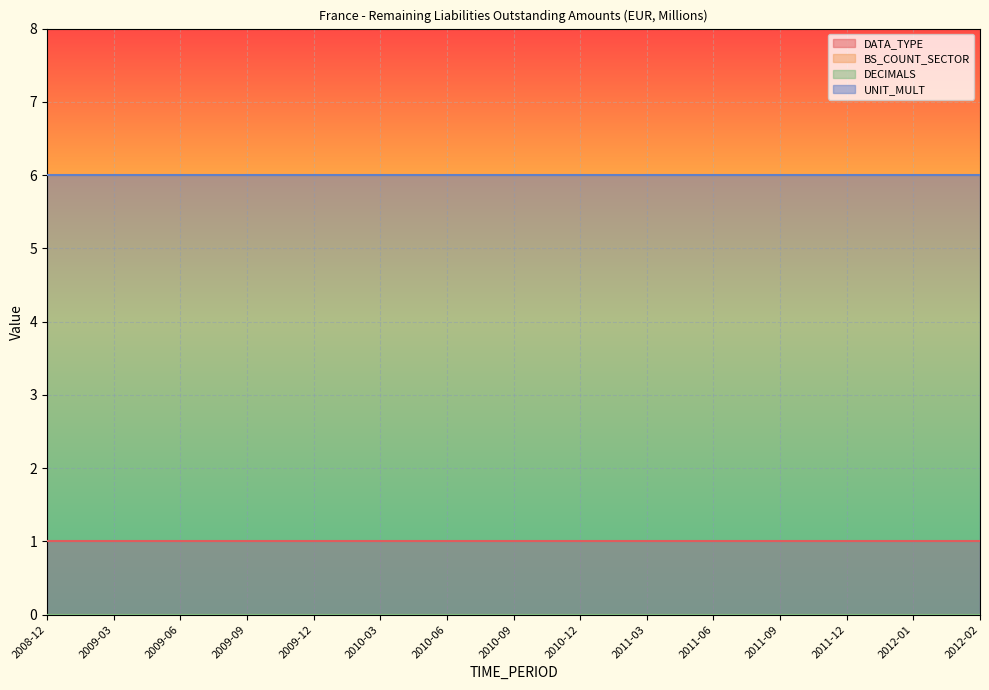

What is the sum of the DATA_TYPE values at 2009-03 and 2011-09?

2